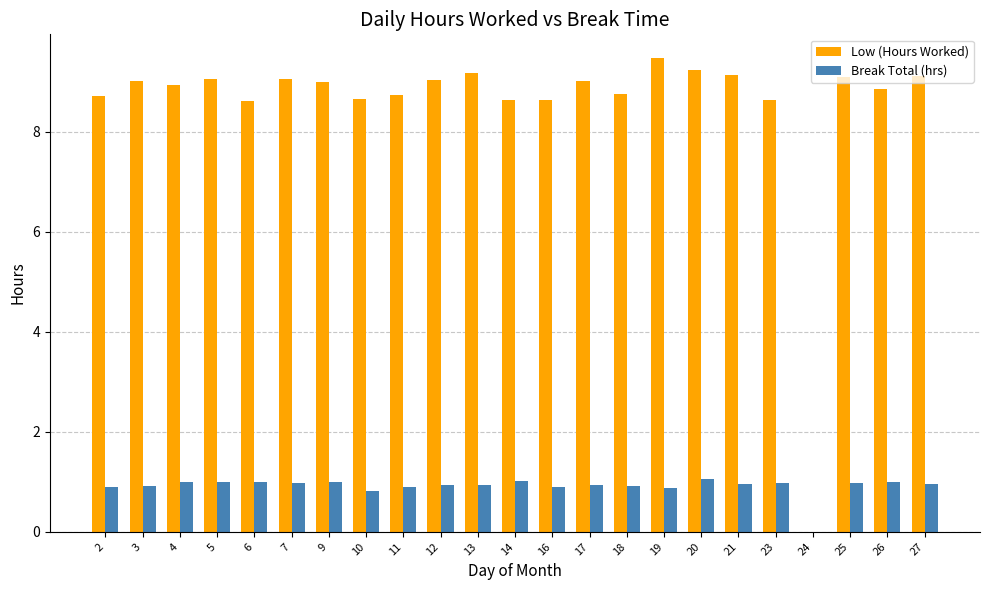

Which series has the largest total across all categories?

Low (Hours Worked)